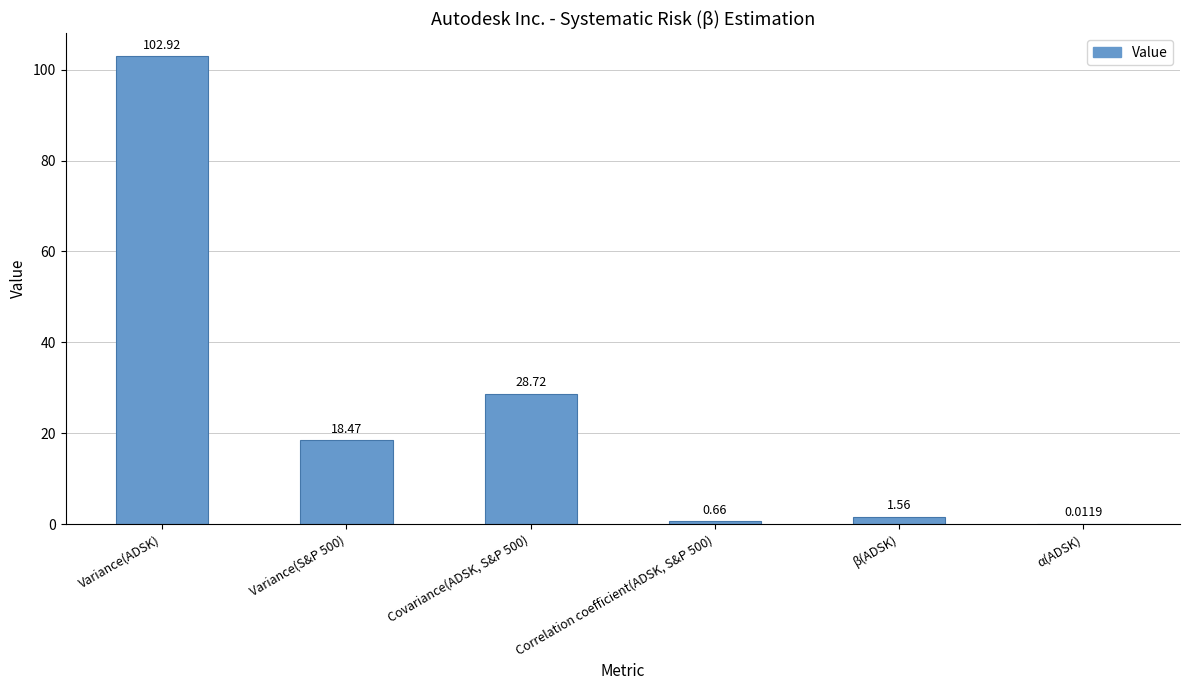

What is the sum of all values?

152.3